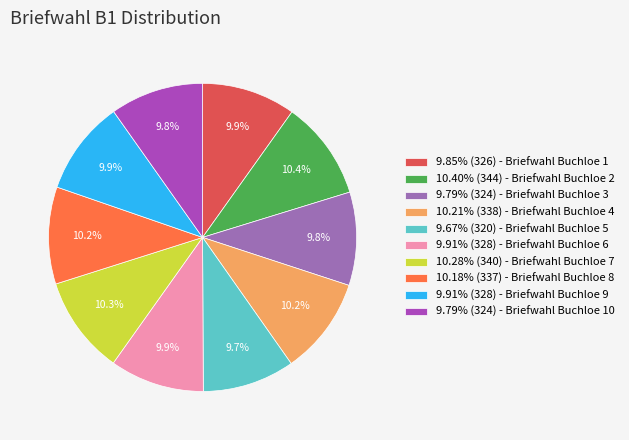

Is there any slice that represents more than half of the pie?

No